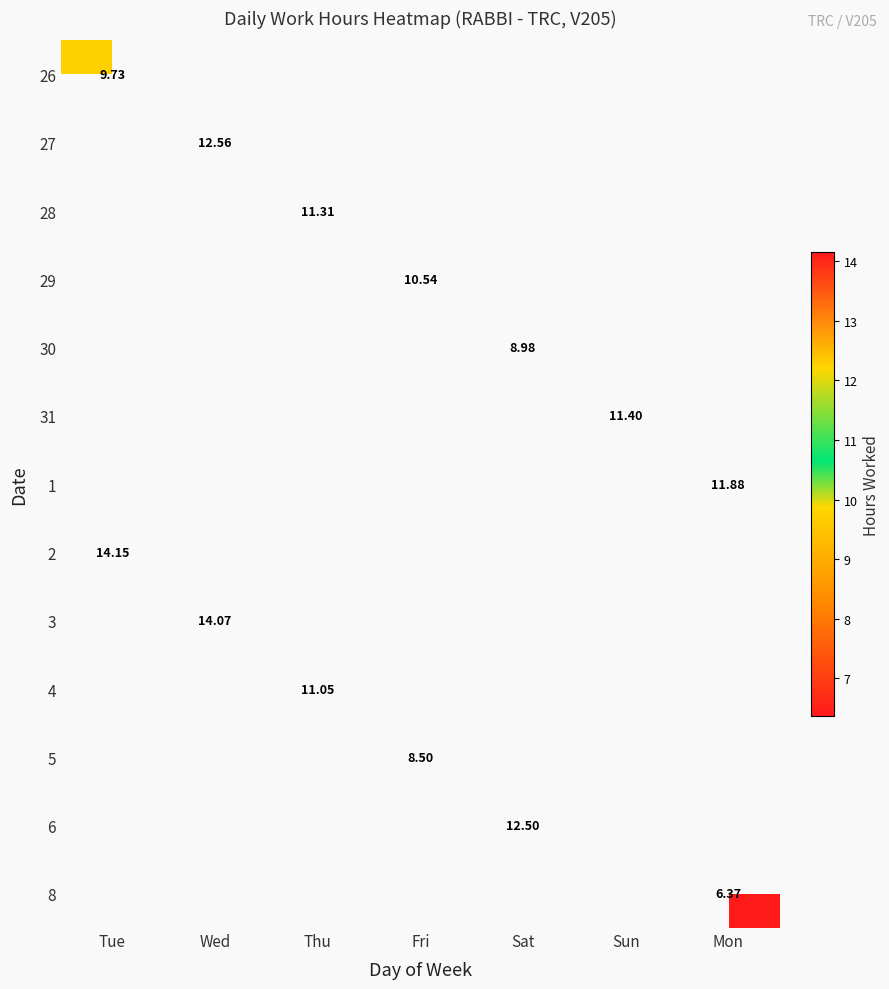

Is it true that 30 equals 9.0 at Sat?

True